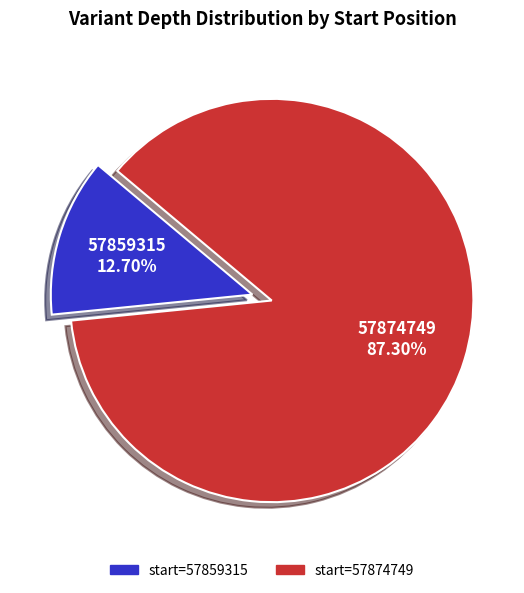

Does any single category account for the majority?

Yes